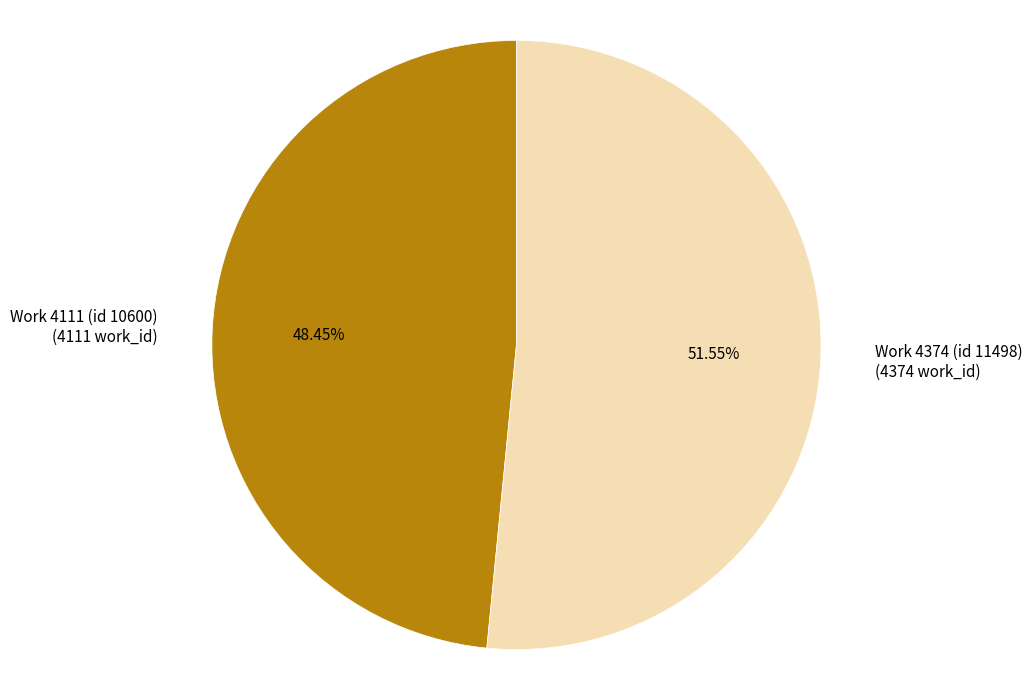

Is there any slice that represents more than half of the pie?

Yes